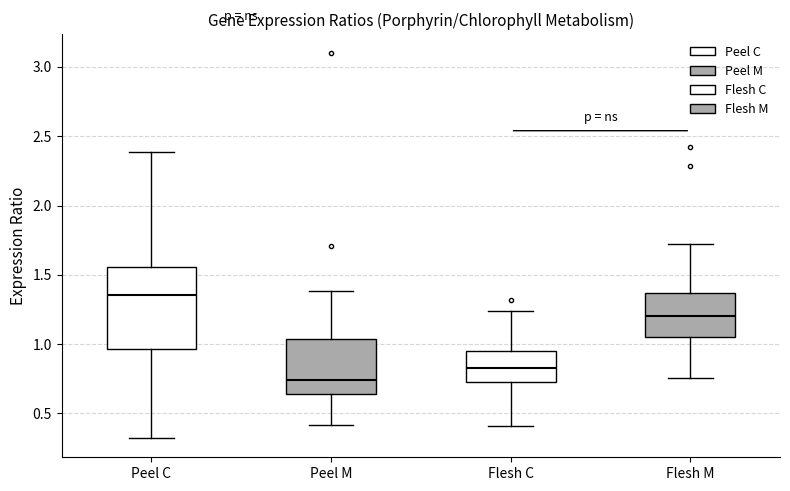

Reading left to right, transcribe this box plot: for each box, give where its median line is, the range the box spans, and where its two whiskers end, as read against the y-axis. The values are not printed on the chart, so give them approximately, as read against the axis.

Peel C: median 1.35, box 0.95 to 1.55, whiskers 0.30 to 2.40
Peel M: median 0.75, box 0.65 to 1.05, whiskers 0.40 to 1.40
Flesh C: median 0.85, box 0.75 to 0.95, whiskers 0.40 to 1.25
Flesh M: median 1.20, box 1.05 to 1.35, whiskers 0.75 to 1.70